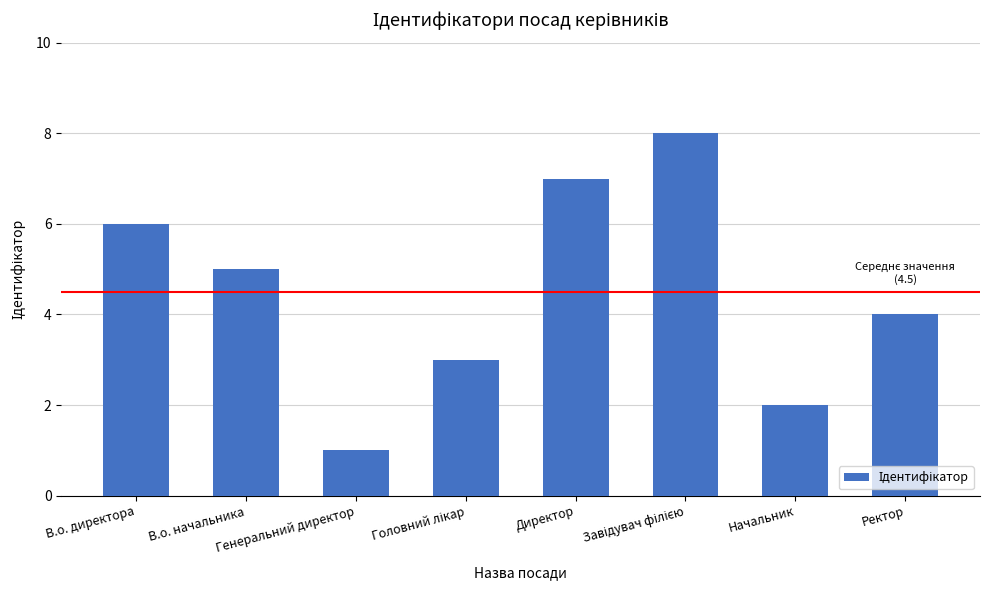

The value at Директор is 7. True or false?

True